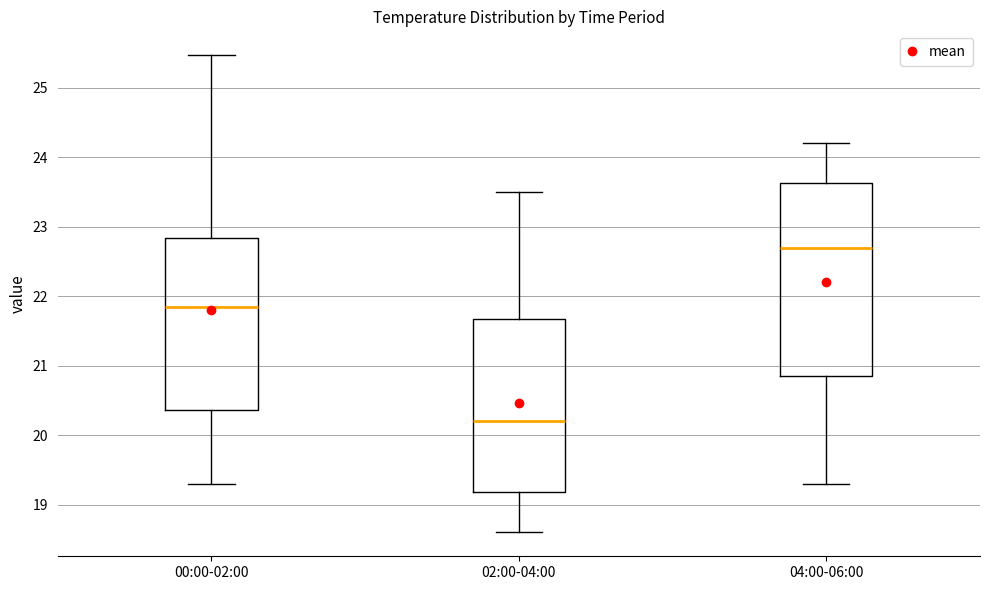

Which box's median line is the lowest?

02:00-04:00